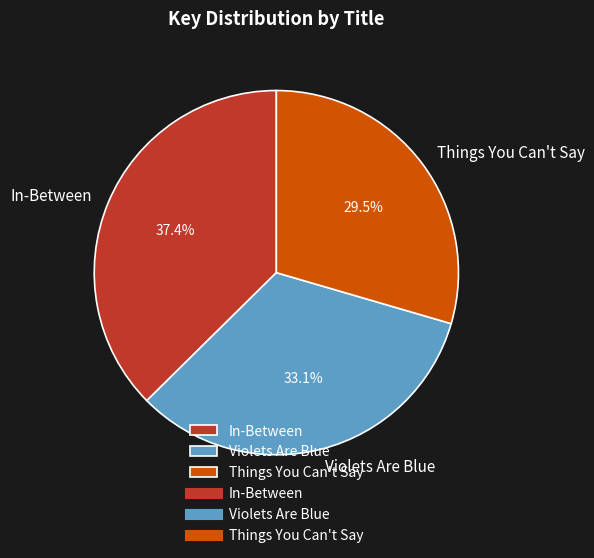

True or false: In-Between accounts for 29% of the total.

False